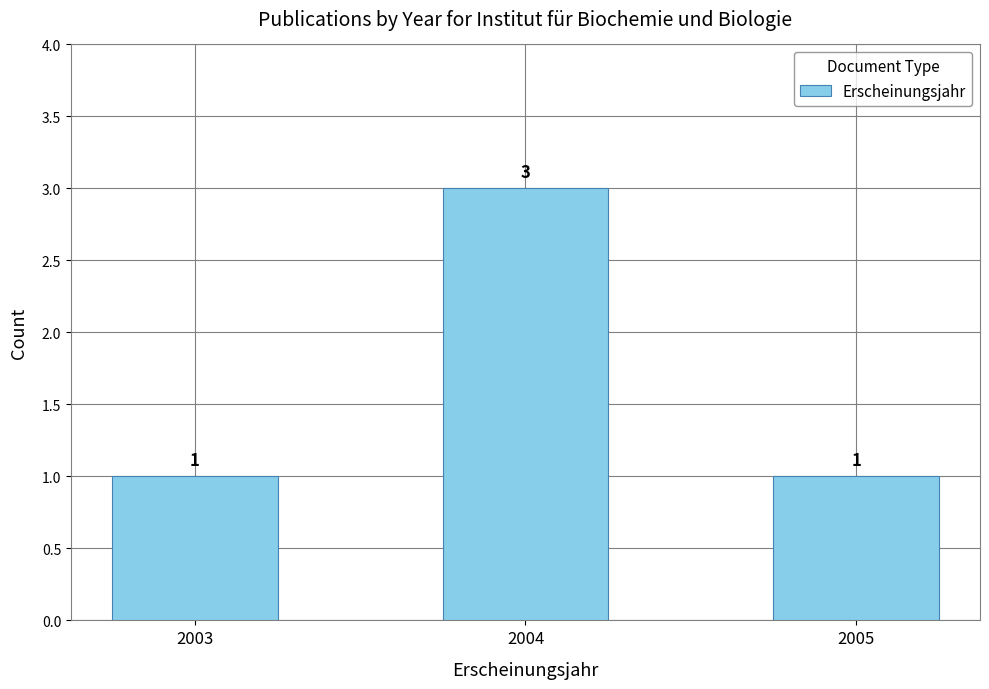

What is the value of the 2nd bar from the left?

3